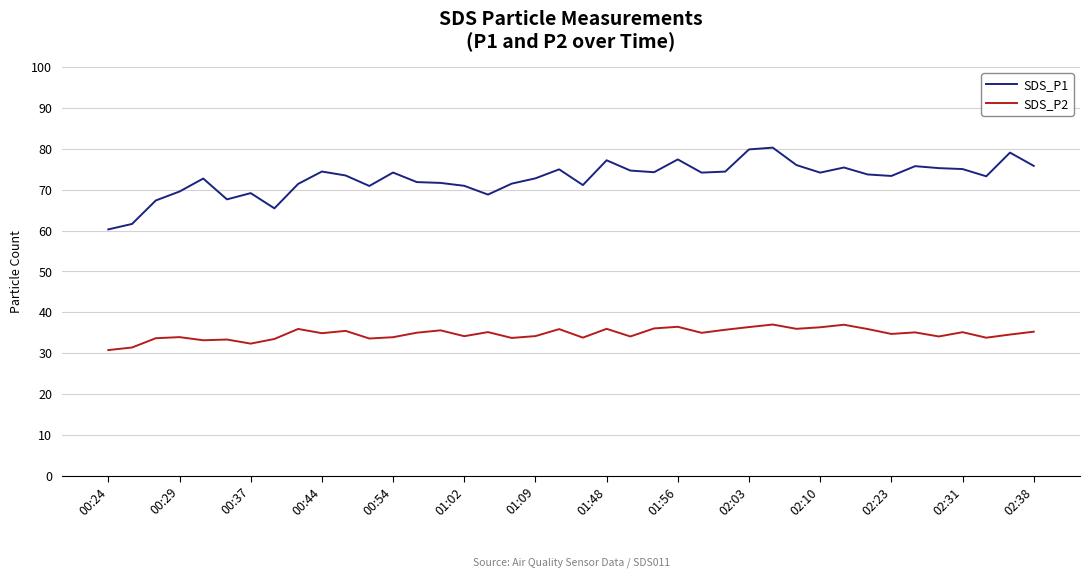

Which series has the largest range (max minus min)?

SDS_P1